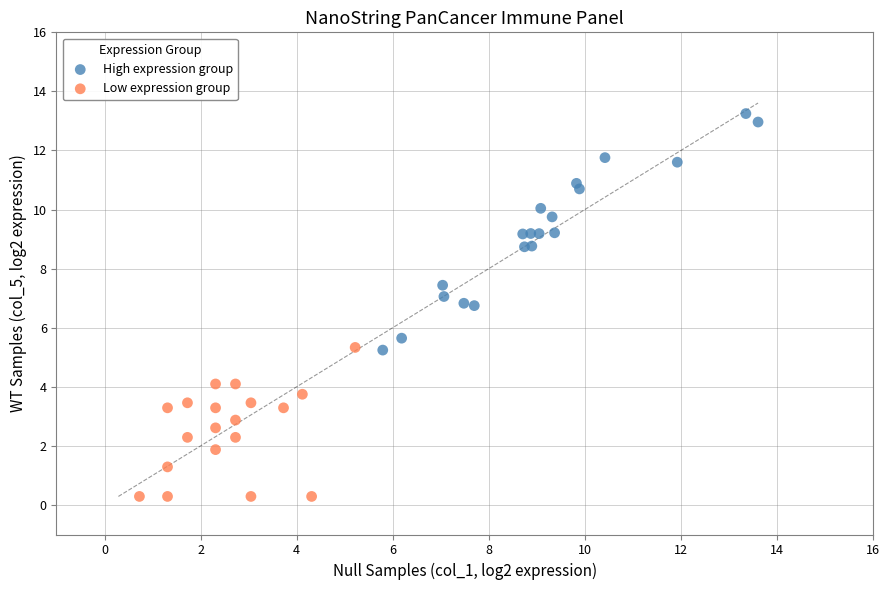

Which series has the widest spread of Y values?

High expression group